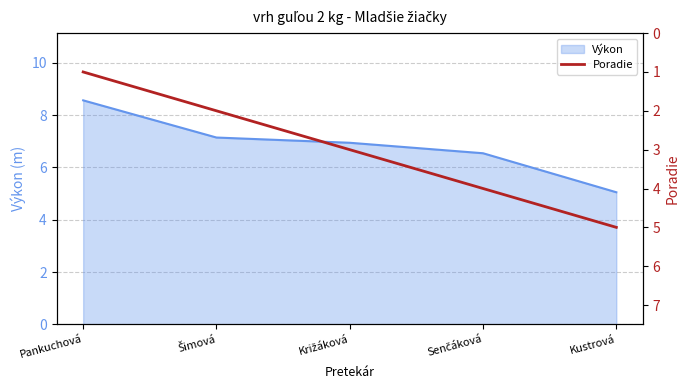

True or false: there are more than 1 points higher than both neighbors.

False